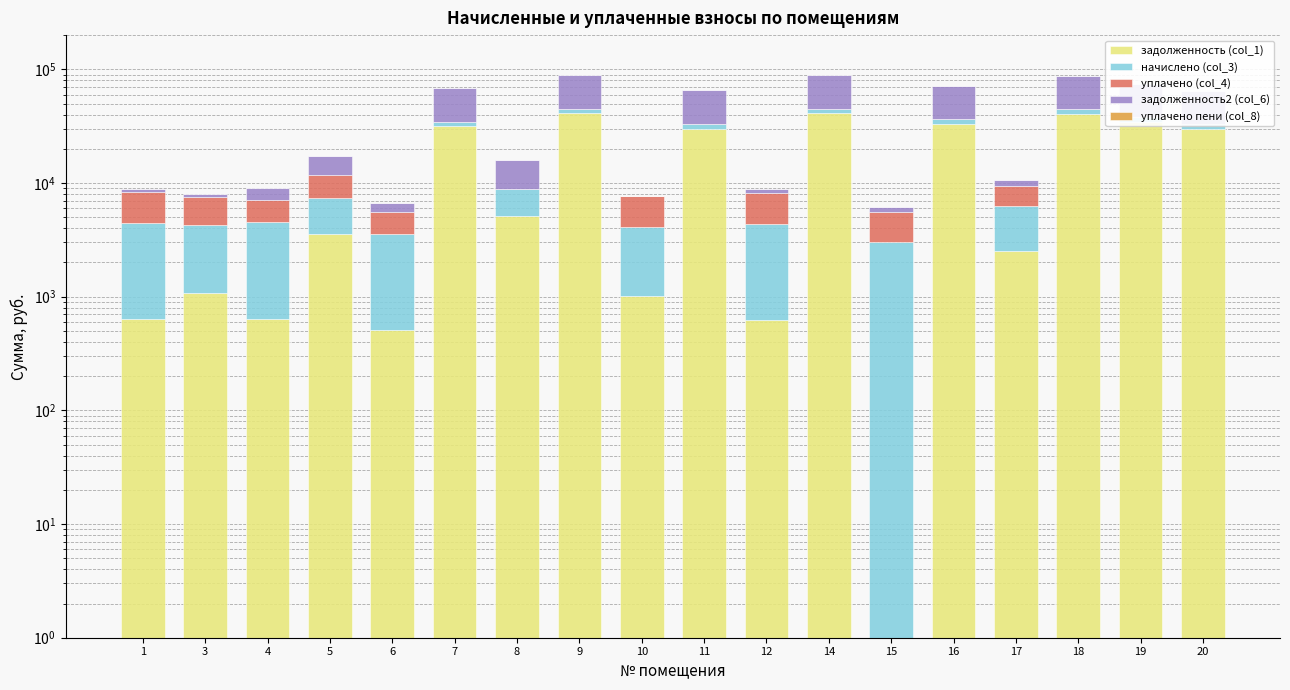

What is the difference between the уплачено (col_4) values at 5 and 14?

4427.1